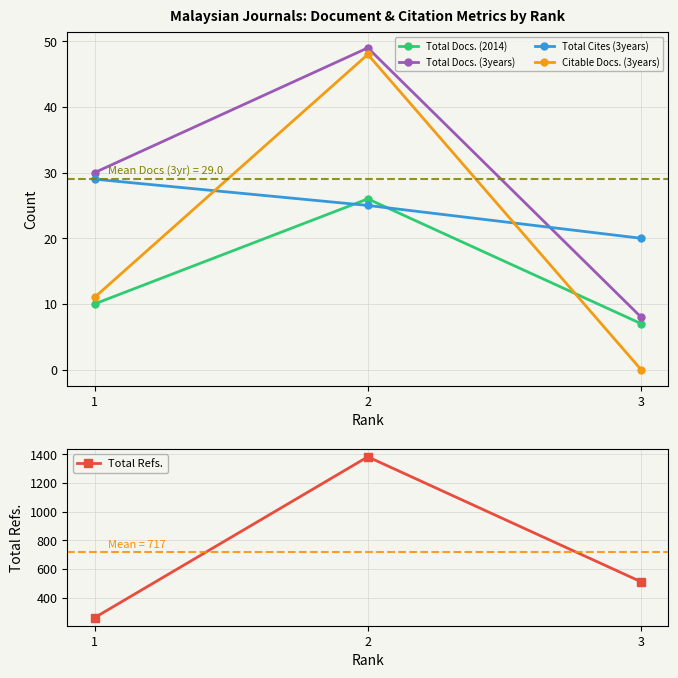

What is the average value of the Total Docs. (2014) series?

14